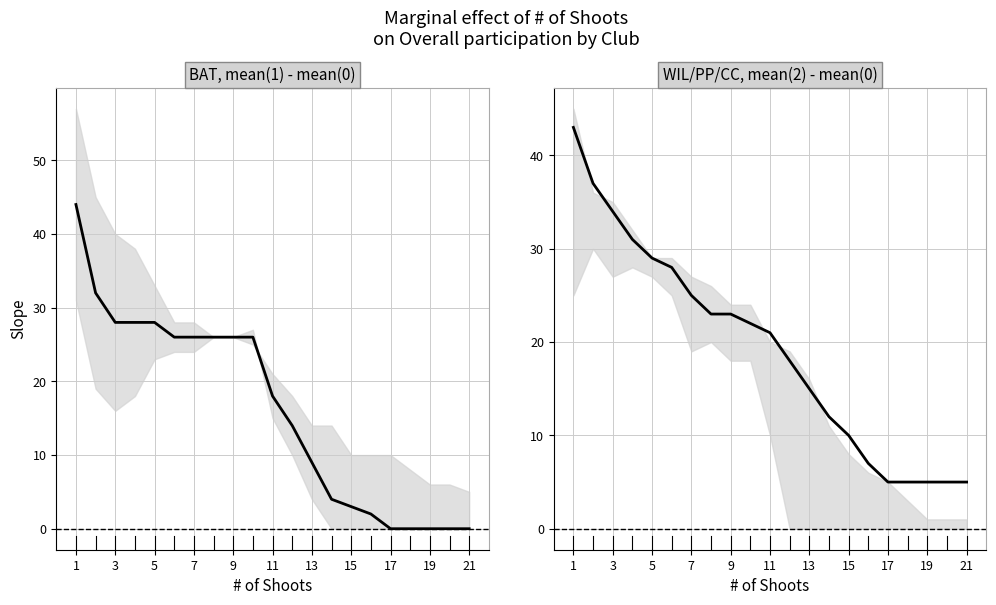

Rank the series at 15 from lowest to highest value.

BAT, PP